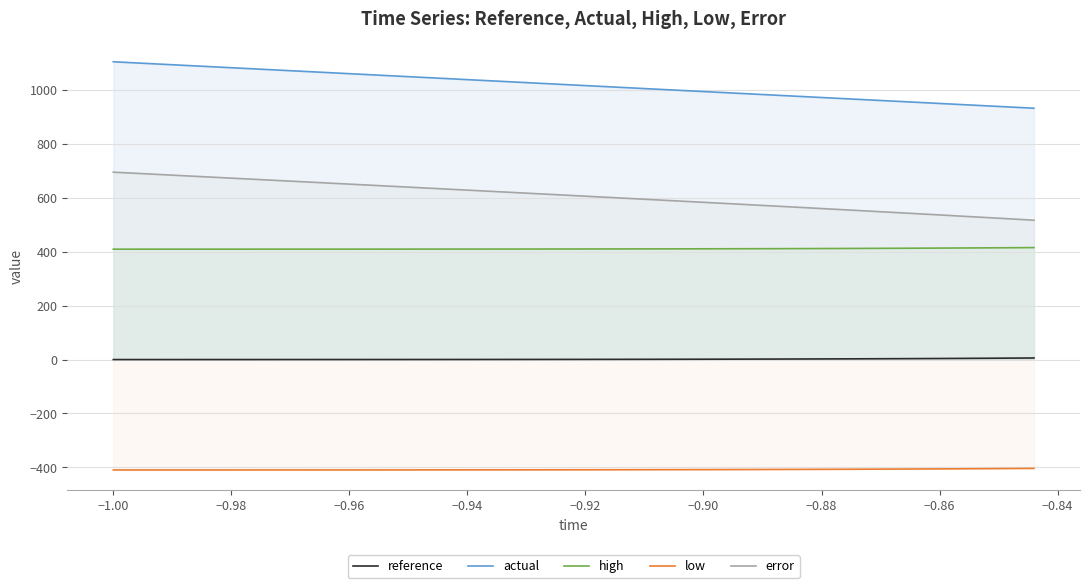

Which series has the largest range (max minus min)?

error